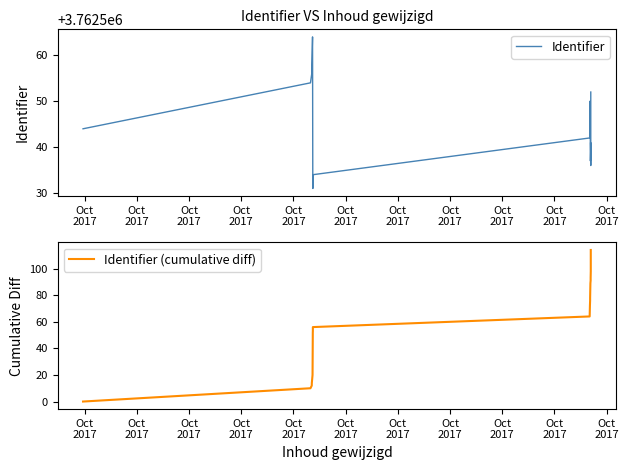

Is it true that Identifier (cumulative diff) equals 155 at 15?

False